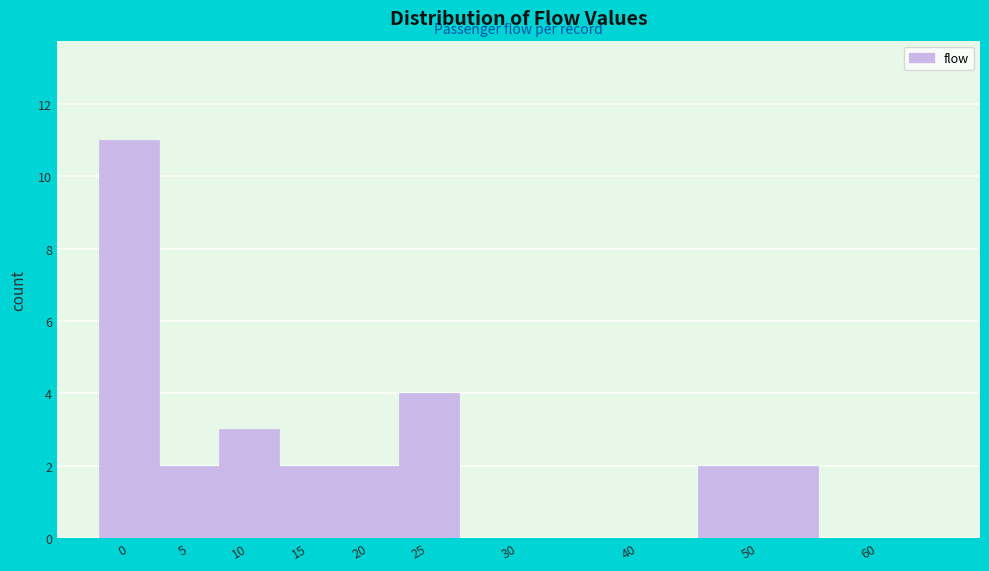

Reading left to right, what are all the values shown in this chart?

0=11	5=2	10=3	15=2	20=2	25=4	30=0	40=0	50=2	60=0